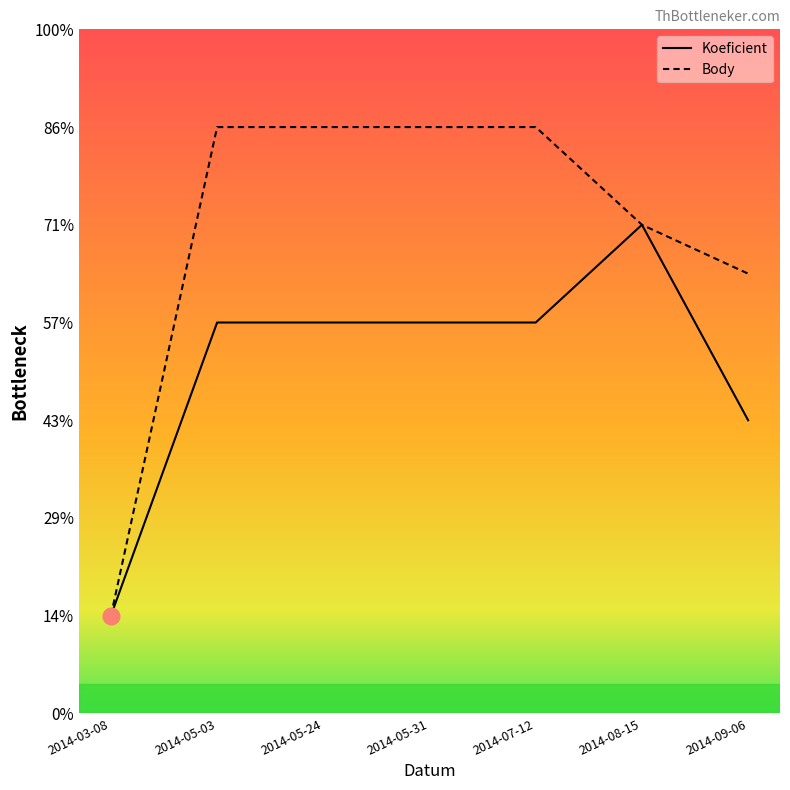

What is the label of the 6th point from the right?

2014-05-03